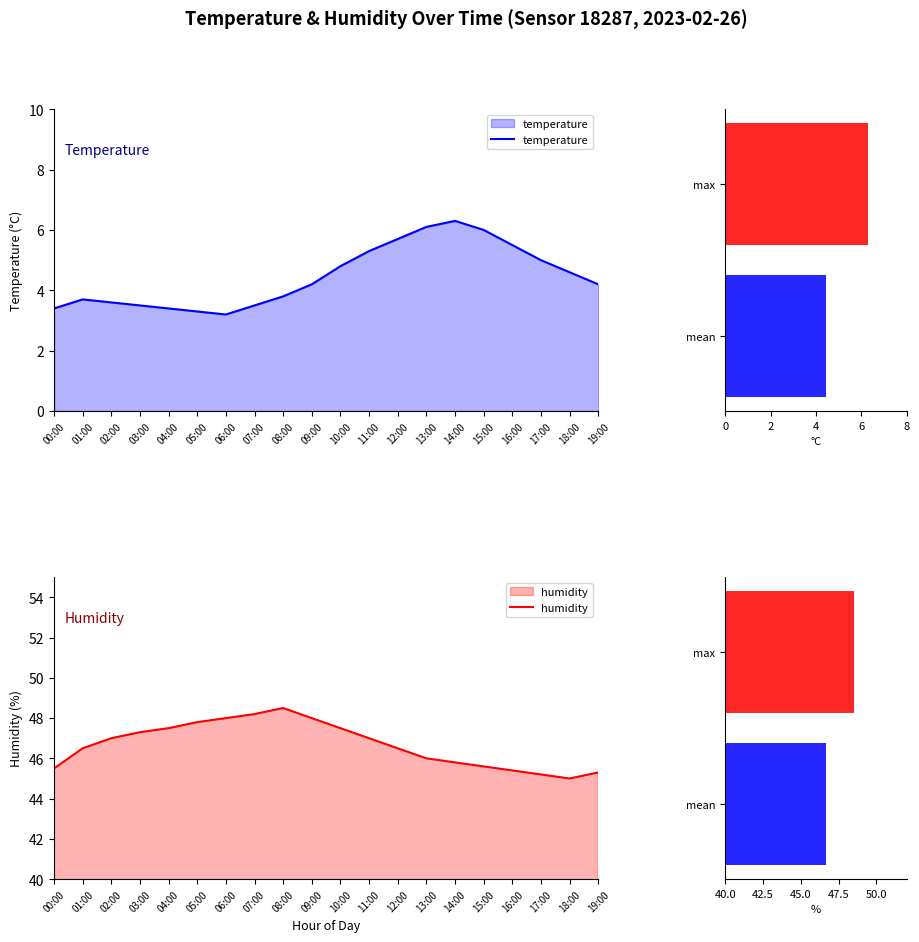

At how many categories does at least one series exceed 8?

20